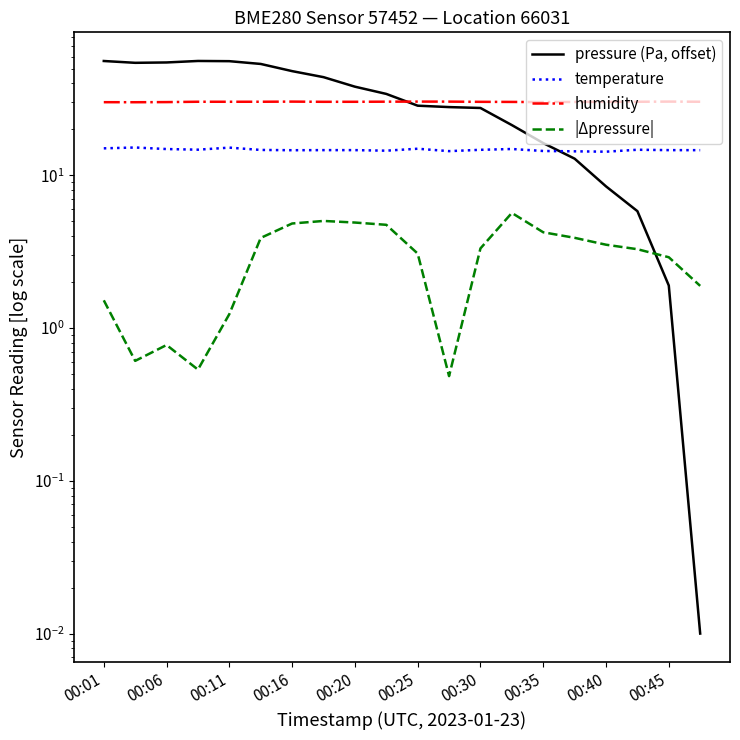

Rank the series at 00:35 from highest to lowest value.

humidity, pressure (Pa, offset), temperature, |Δpressure|